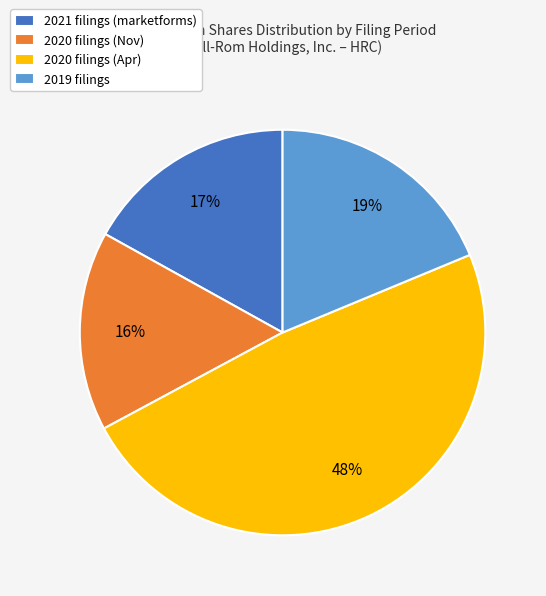

Is the sum of 2019 filings and 2020 filings (Nov) greater than half?

No